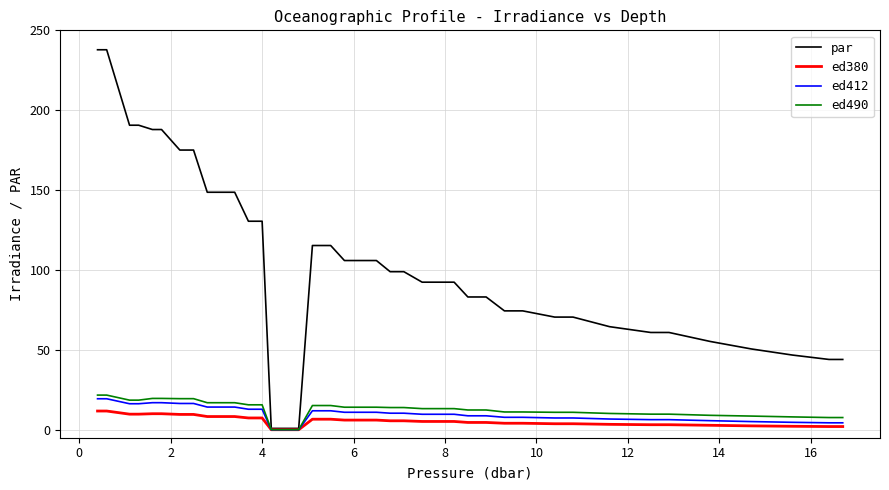

Which series has the largest total across all categories?

par